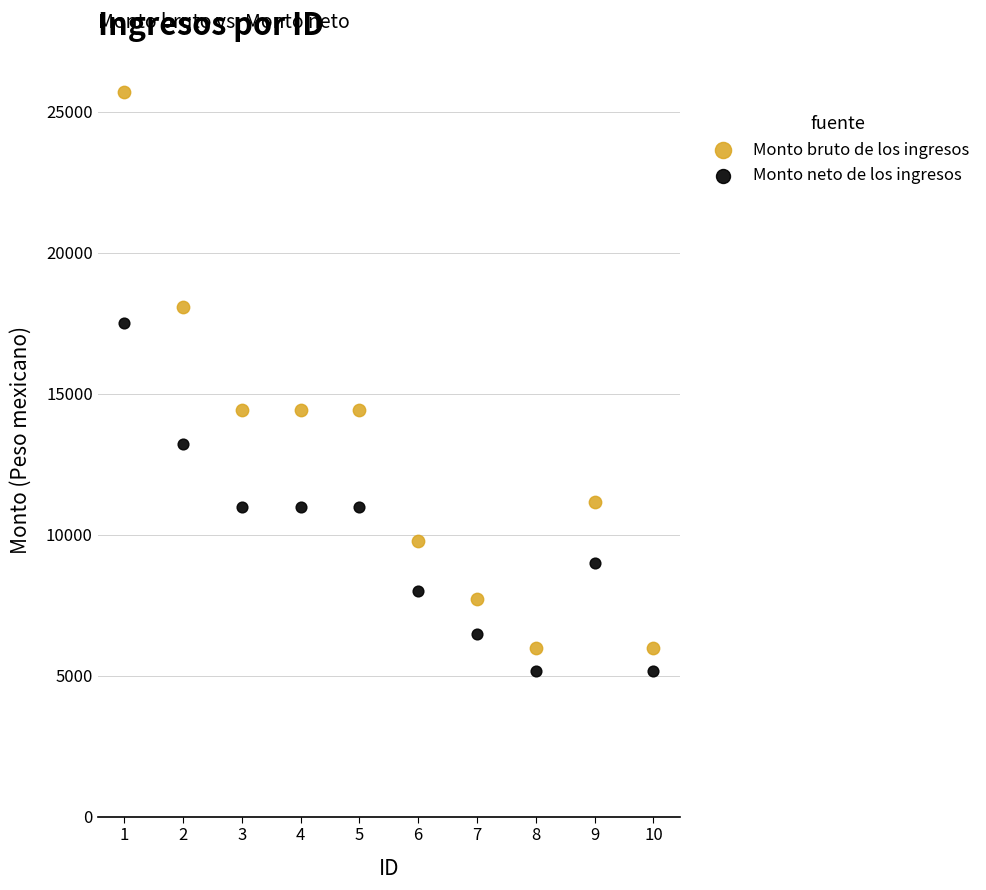

Which series has the largest Y range (max minus min)?

Monto bruto de los ingresos